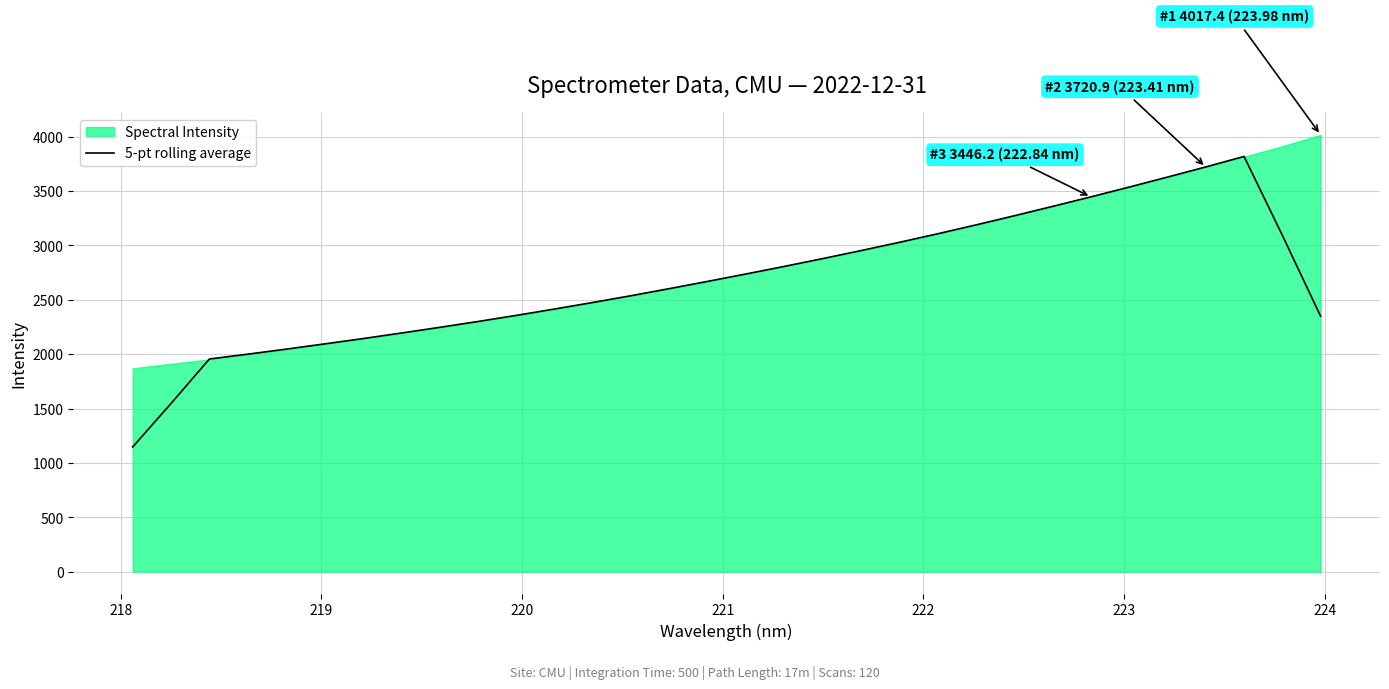

What is the maximum value for 5-pt rolling average?

3818.6